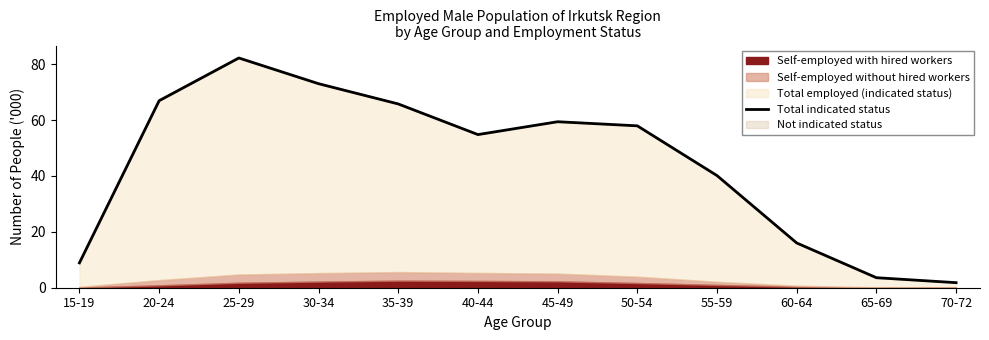

Which label corresponds to the largest value in the chart?

25-29